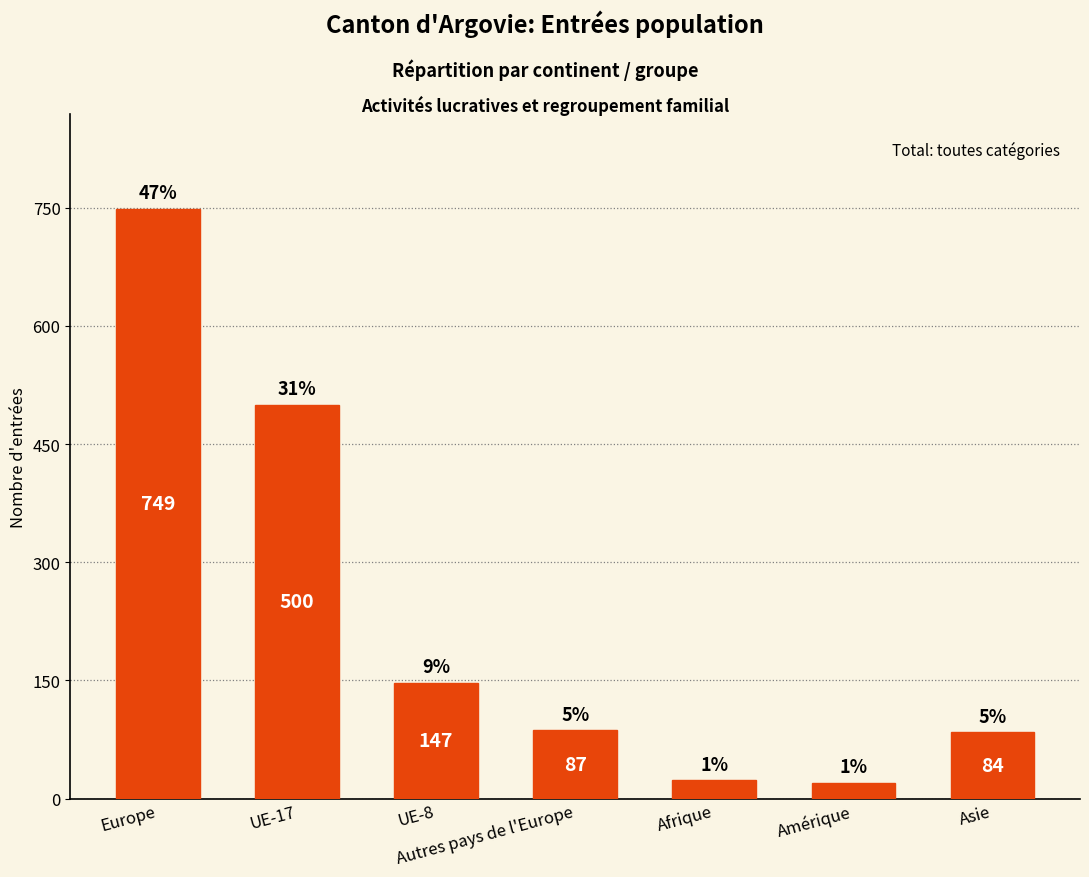

Reading left to right, extract all data points from this chart.

Europe=749	UE-17=500	UE-8=147	Autres pays de l'Europe=87	Afrique=23	Amérique=20	Asie=84